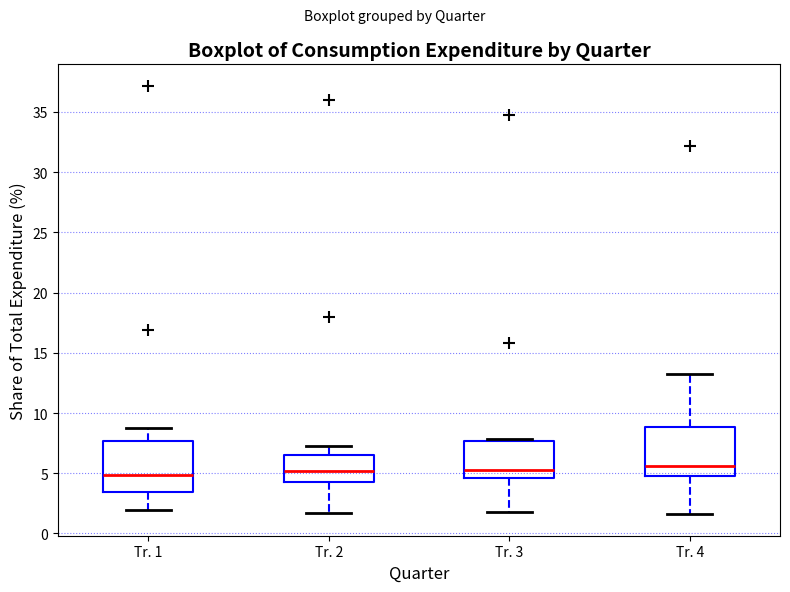

Reading left to right, read every box against the y-axis: the position of its median line, the range the box covers, and the ends of its whiskers. The values are not printed on the chart, so give them approximately, as read against the axis.

Tr. 1: median 5.0, box 3.5 to 7.5, whiskers 2.0 to 8.5
Tr. 2: median 5.0, box 4.5 to 6.5, whiskers 1.5 to 7.0
Tr. 3: median 5.5, box 4.5 to 7.5, whiskers 2.0 to 8.0
Tr. 4: median 5.5, box 4.5 to 9.0, whiskers 1.5 to 13.5